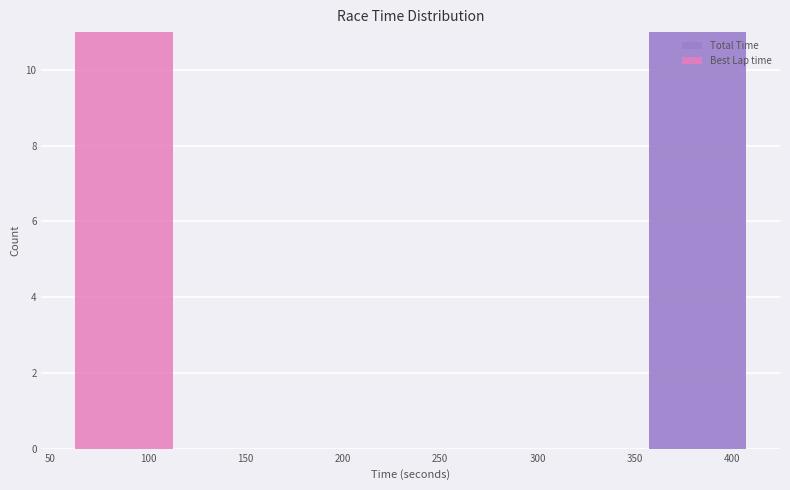

Reading left to right, transcribe this chart: for each stacked bar, give the range it covers on the x-axis and its total height. Neither the bar edges nor the heights are printed on the chart, so give them approximately, as read against the axes.

60 to 115: 11
115 to 175: 0
175 to 235: 0
235 to 295: 0
295 to 355: 0
355 to 410: 11